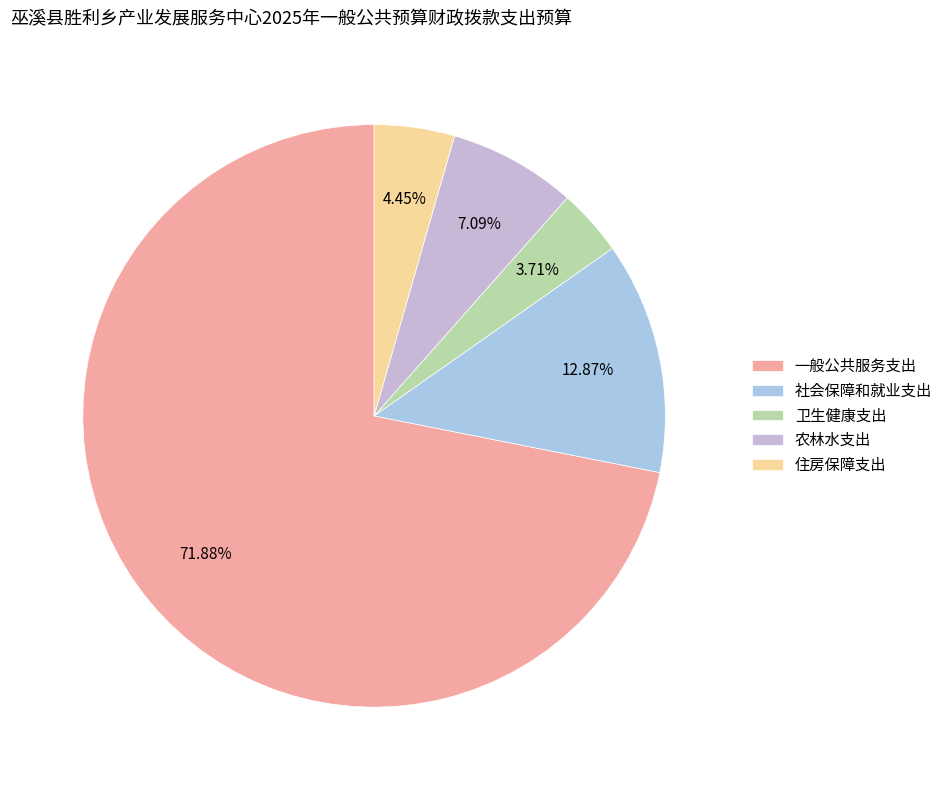

How many segments does this pie chart have?

5